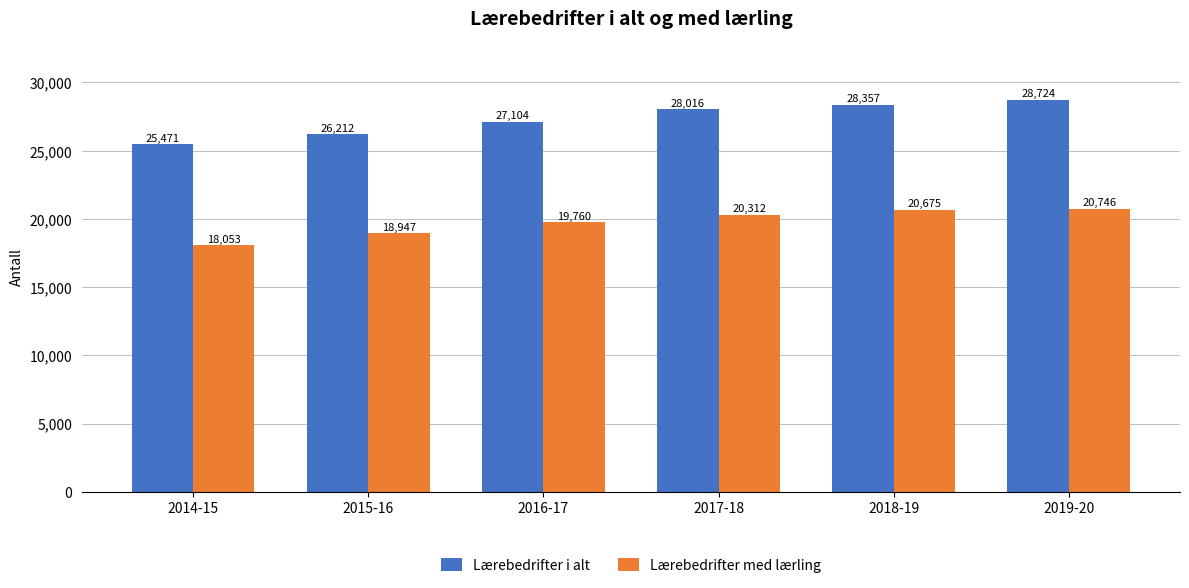

The Lærebedrifter i alt series shows 11310 at 2018-19. True or false?

False